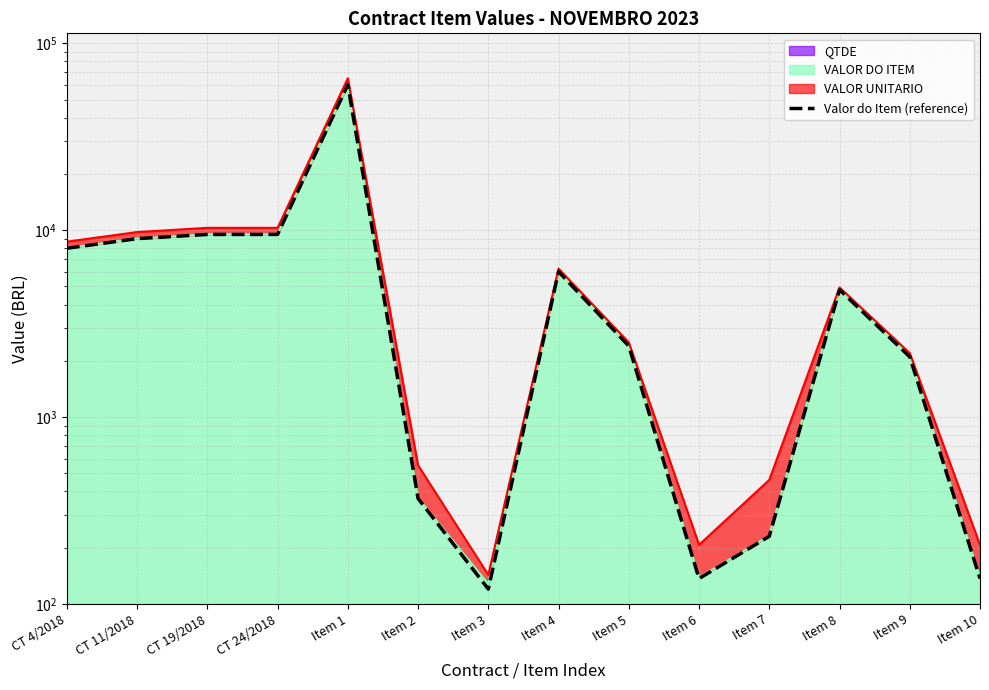

How many lines are shown in the chart?

1